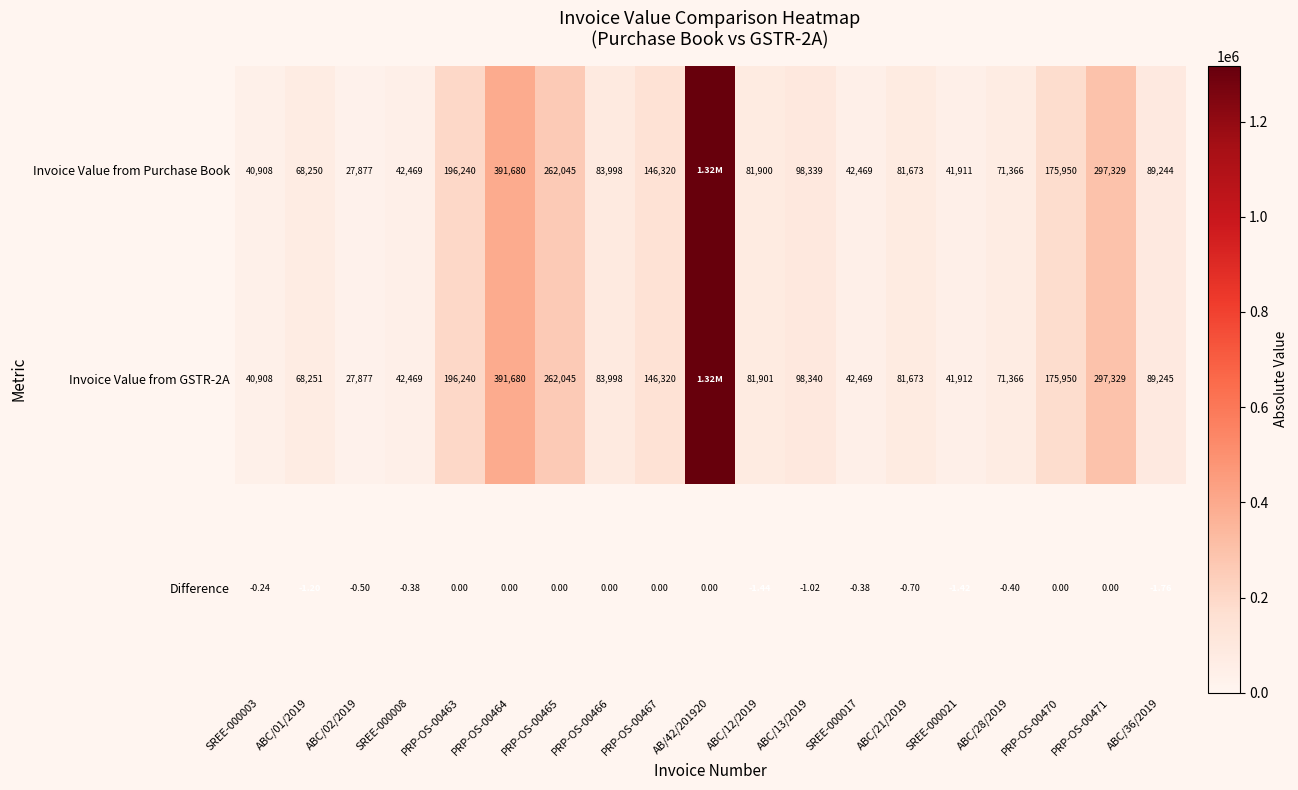

Is the value of Difference at ABC/12/2019 greater than the value of Invoice Value from Purchase Book at SREE-000021?

No